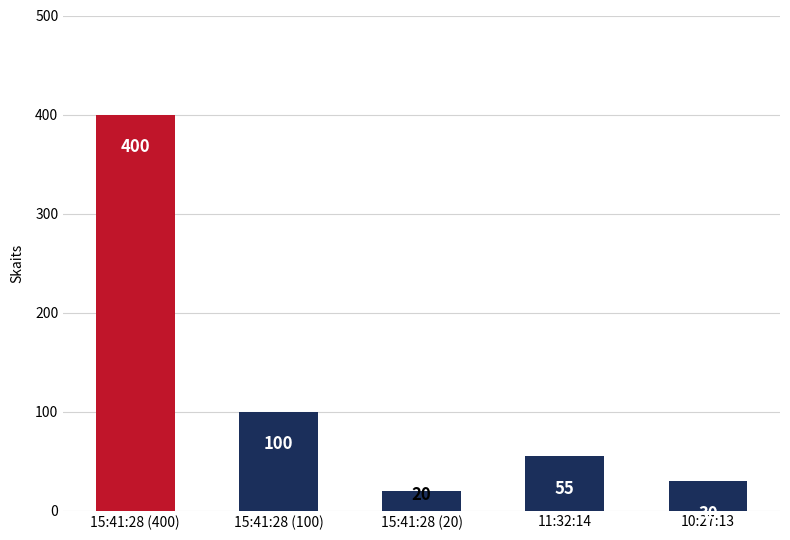

At which category does the chart reach its minimum across all series?

15:41:28 (20)